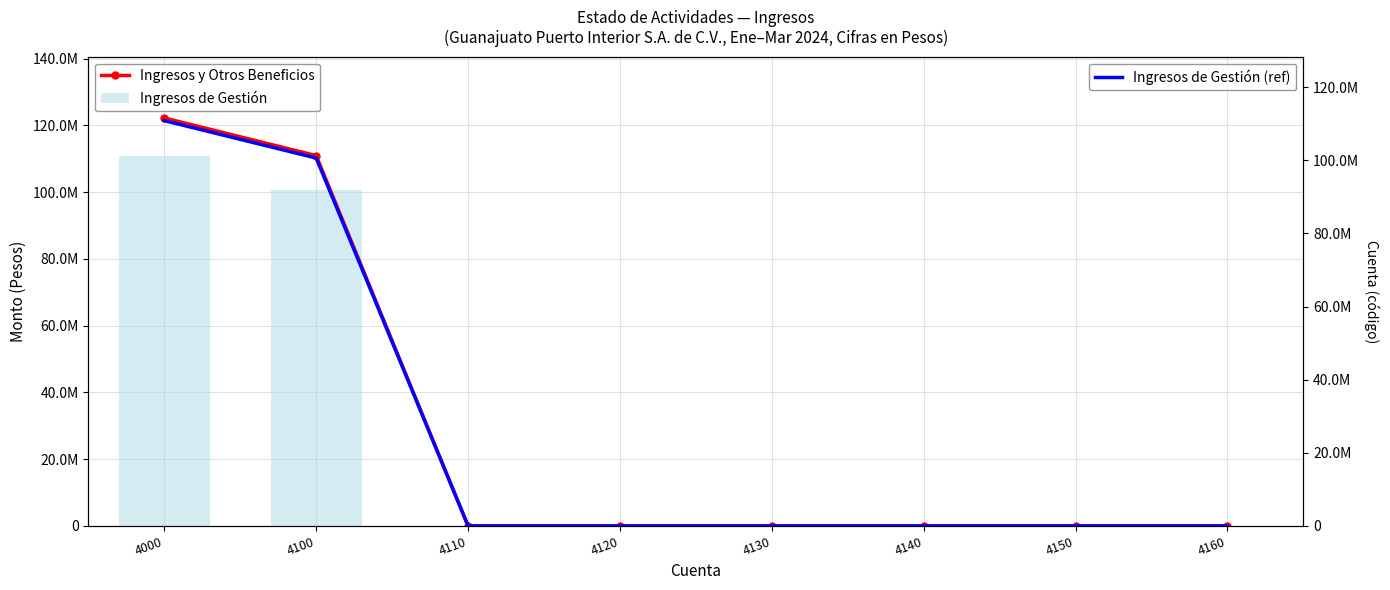

The Ingresos de Gestión (ref) series shows 0.0 at 4140. True or false?

True